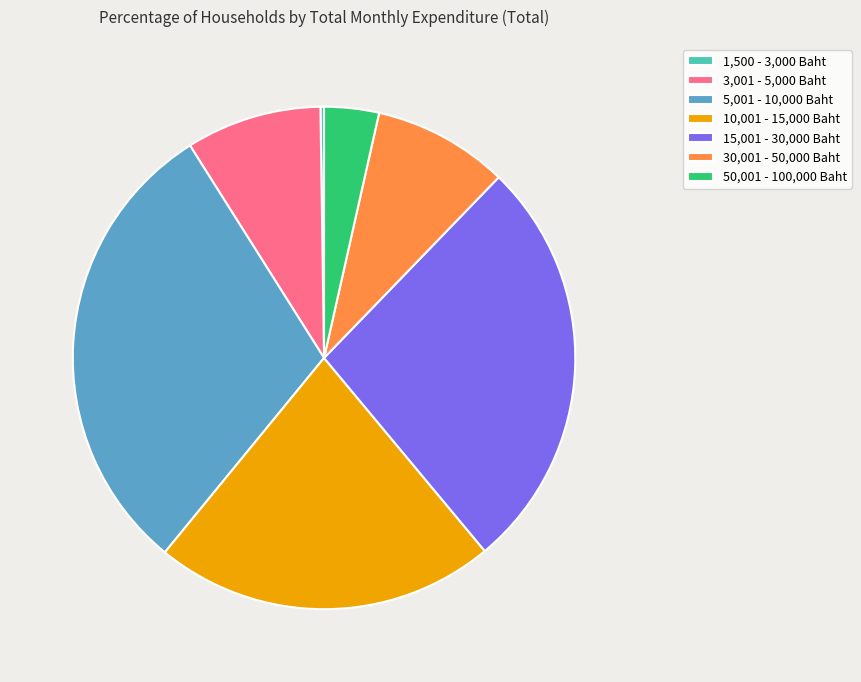

Which category has the biggest portion of the pie?

5,001 - 10,000 Baht